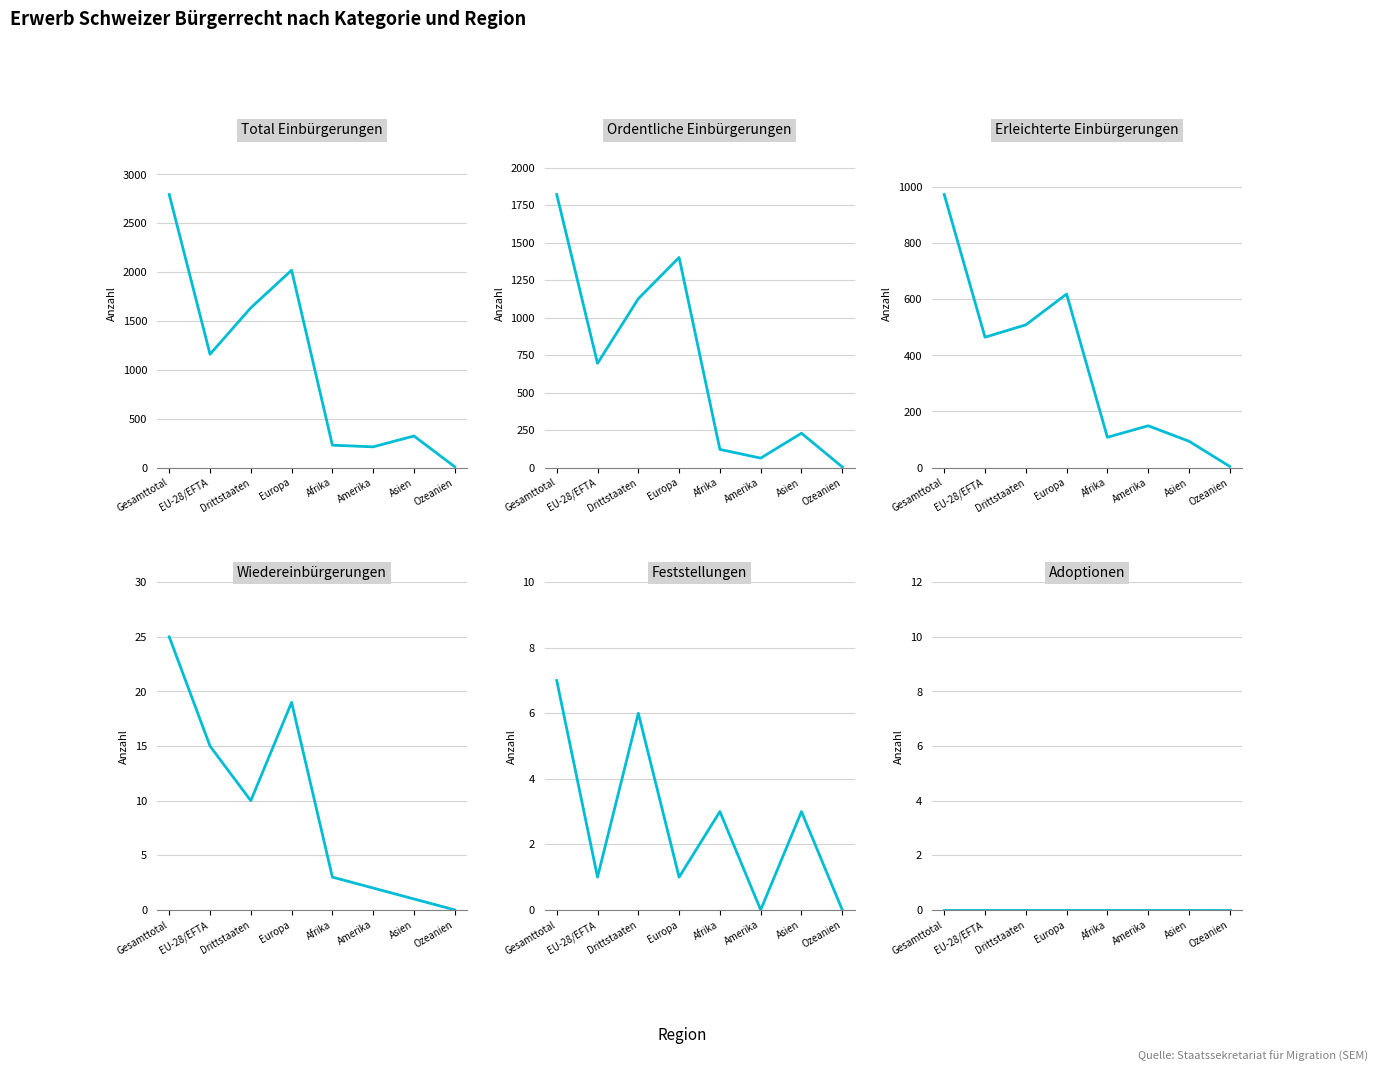

What is the average value of the Feststellungen series?

3